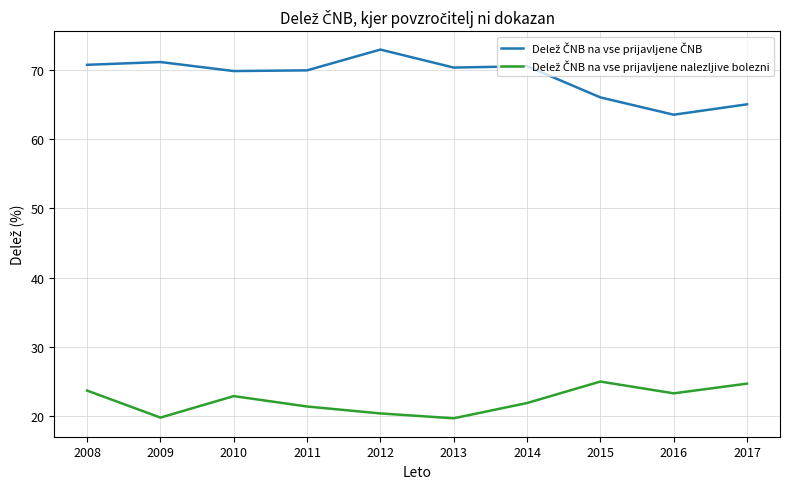

What is the difference between the highest and lowest values at 2012?

52.5